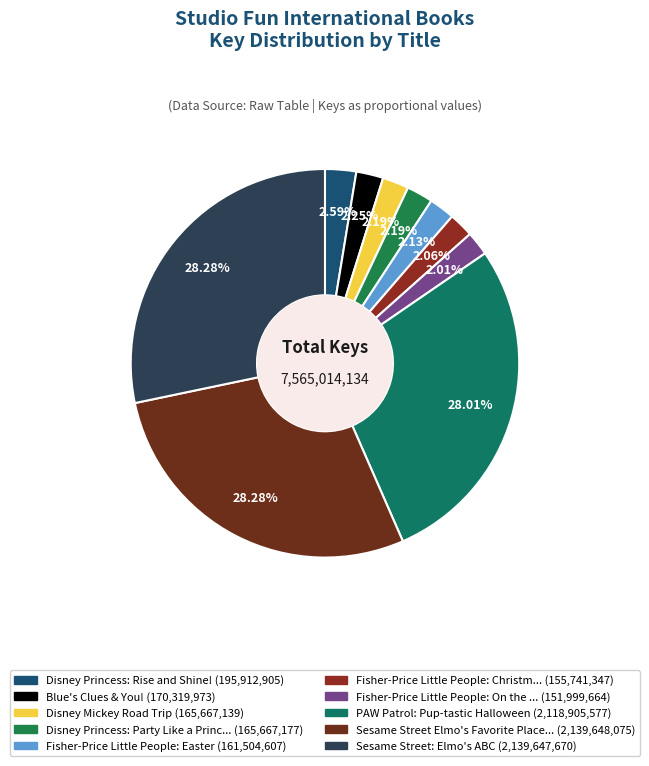

How many segments does this pie chart have?

10